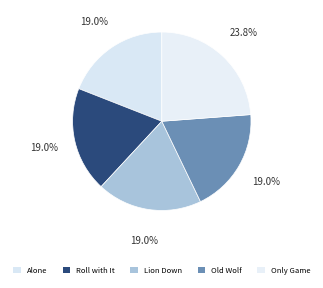

Is it true that Lion Down is 29% of the pie?

False